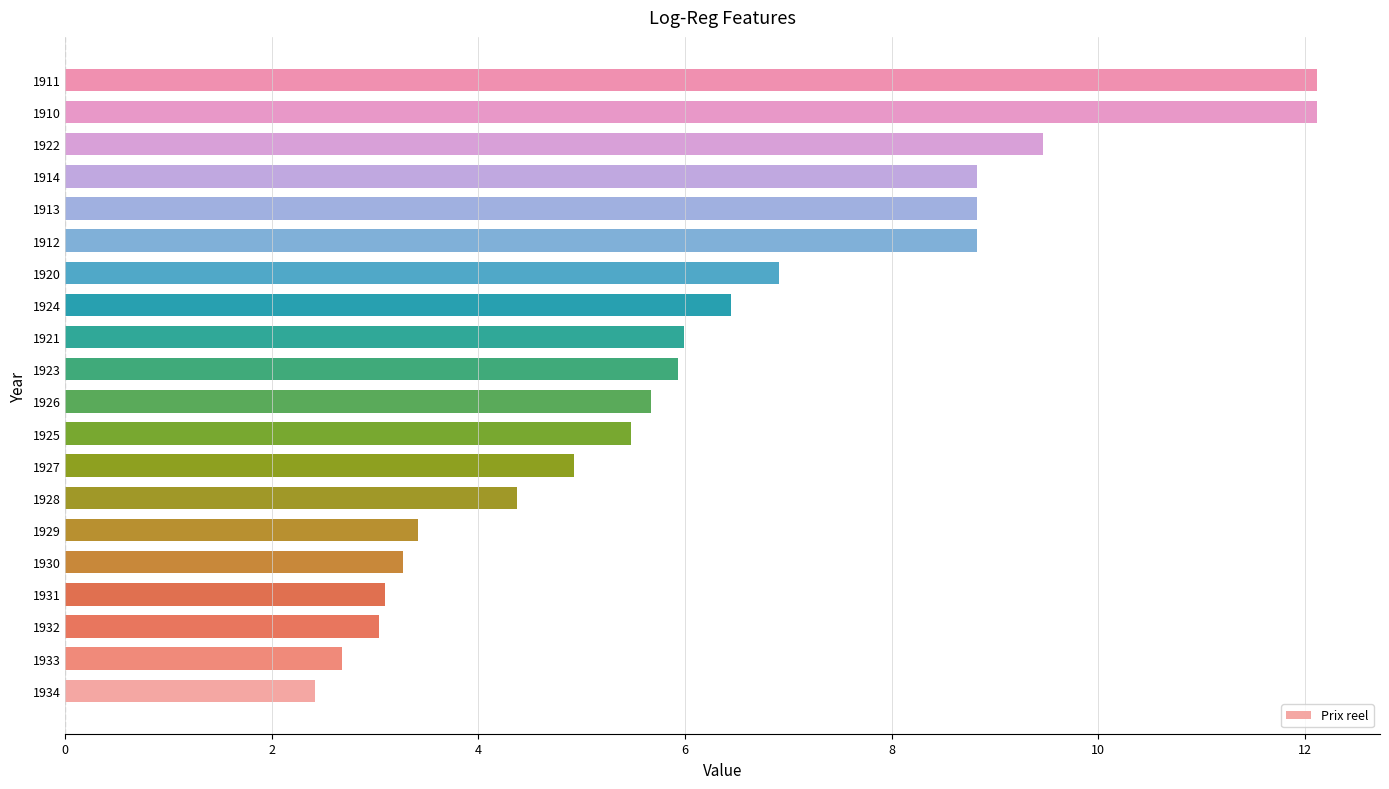

Approximately how many times larger is the value at 1925 compared to 1929?

1.6